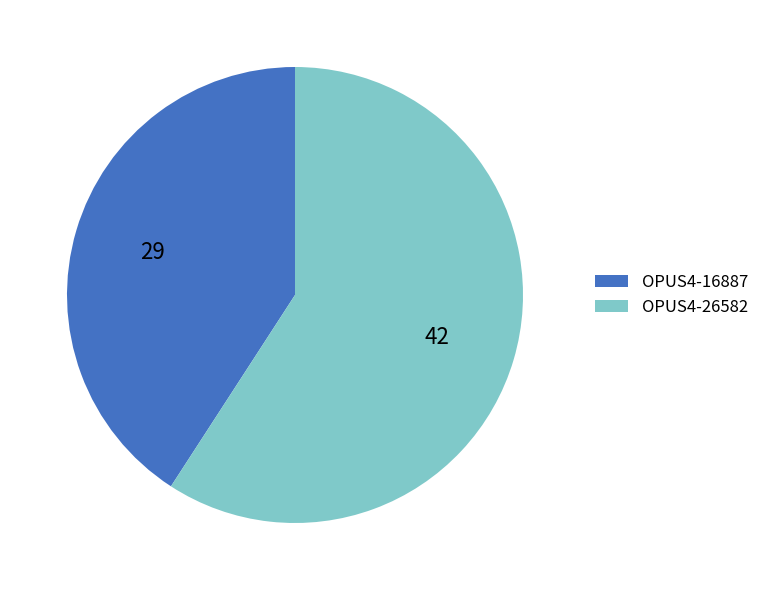

Do OPUS4-16887 and OPUS4-26582 together represent more than half of the pie?

Yes